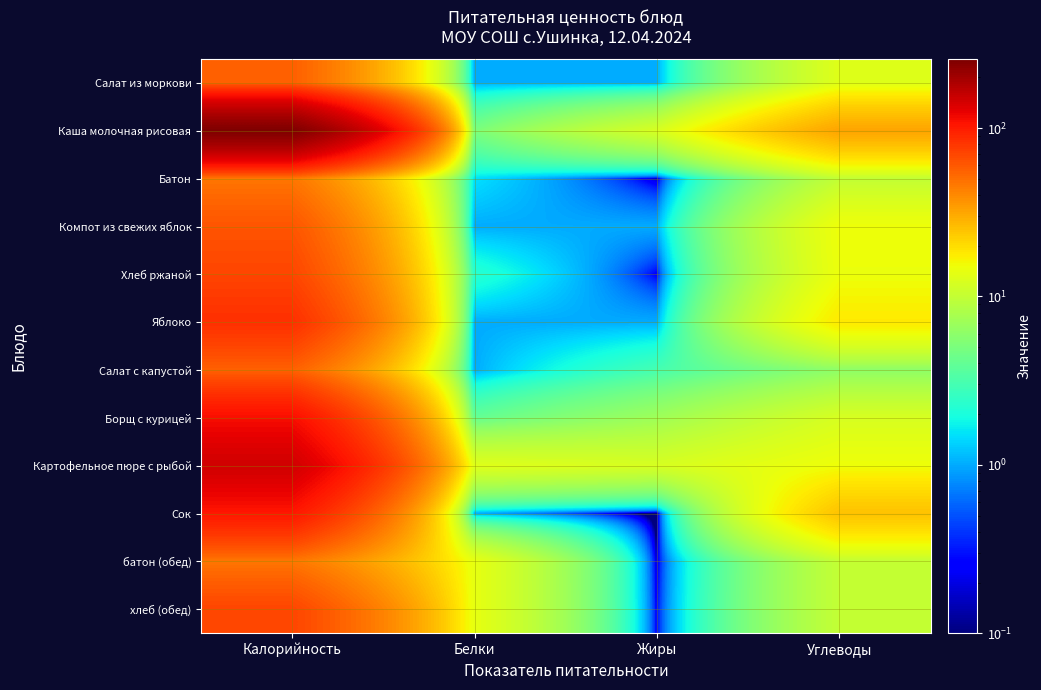

Rank the series by their maximum value, from lowest to highest.

Батон, батон (обед), Салат с капустой, Салат из моркови, Компот из свежих яблок, Хлеб ржаной, хлеб (обед), Яблоко, Сок, Борщ с курицей, Картофельное пюре с рыбой, Каша молочная рисовая